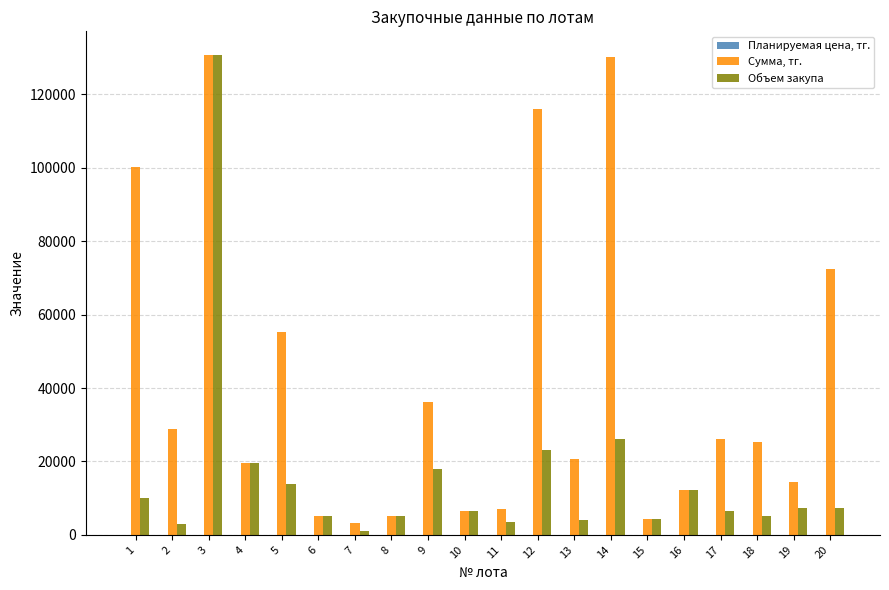

The value of Сумма, тг. at 4 is 26840. True or false?

False